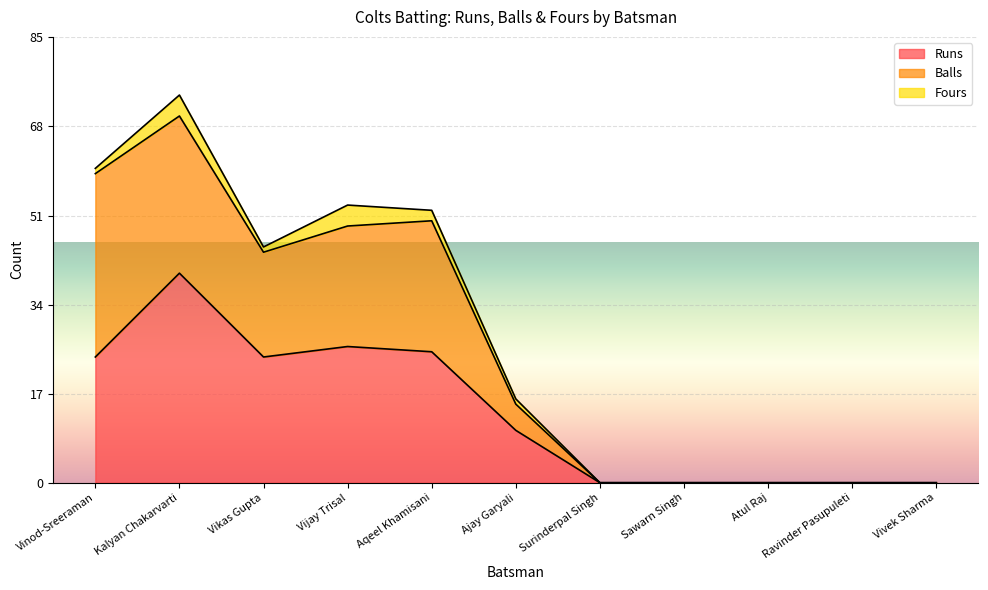

What is the total value across all series at Aqeel Khamisani?

52